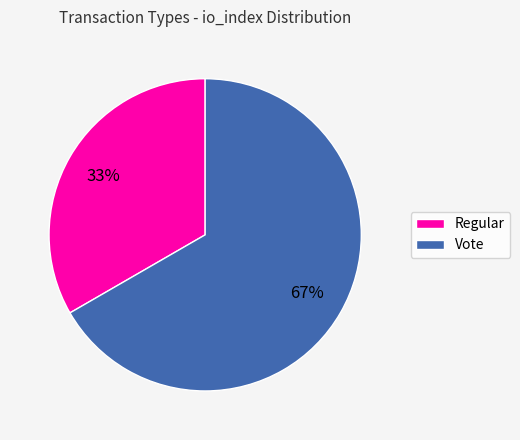

To the nearest percent, what is the combined percentage of Regular and Vote?

100%